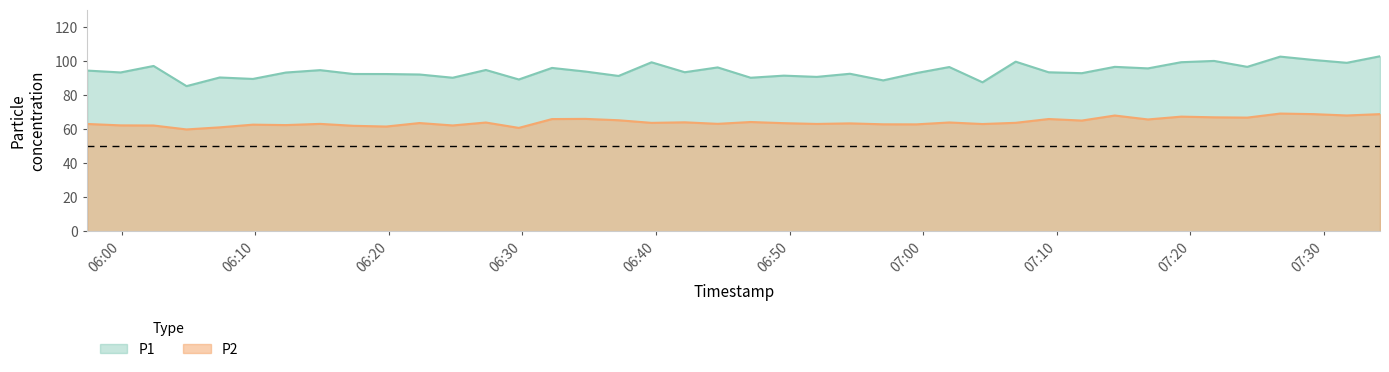

True or false: P2 and P1 intersect in this chart.

False